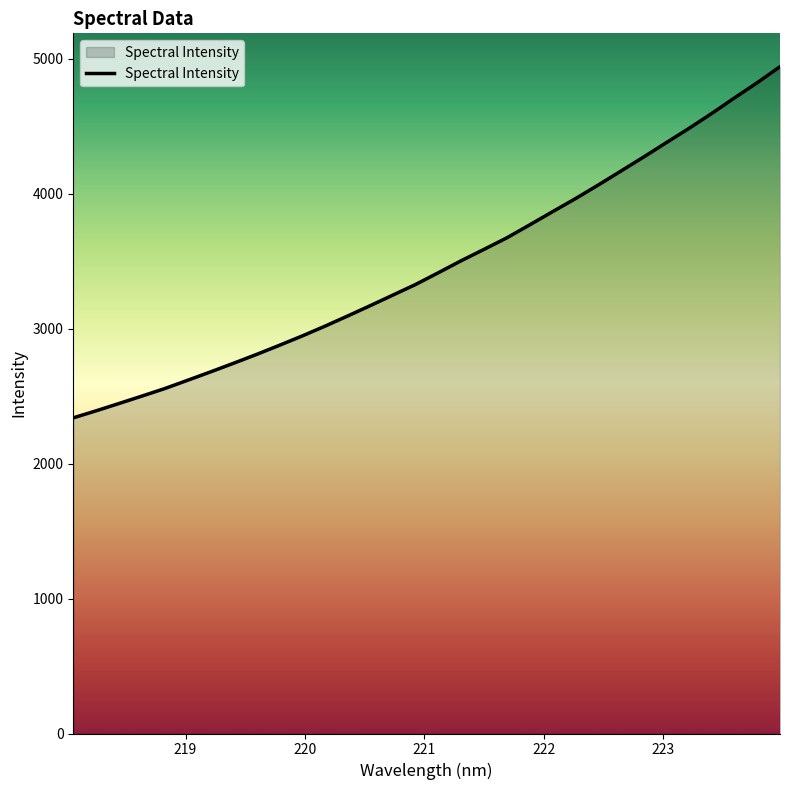

What is the greatest value displayed?

4940.7